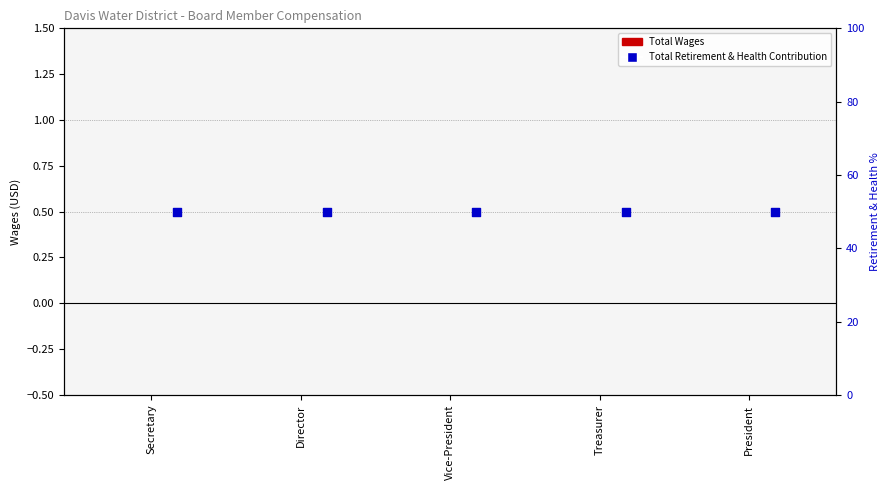

Which series contains the lowest Y value?

Total Wages